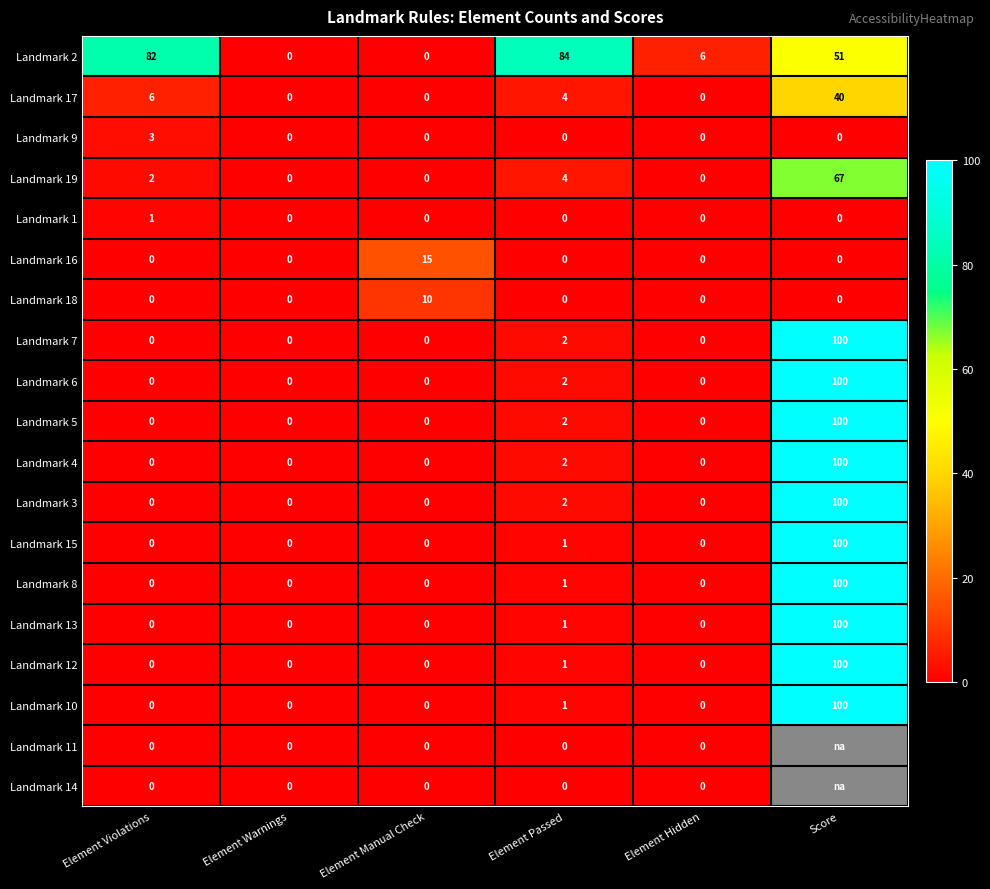

Which series changed the most between Element Warnings and Element Passed?

Landmark 2